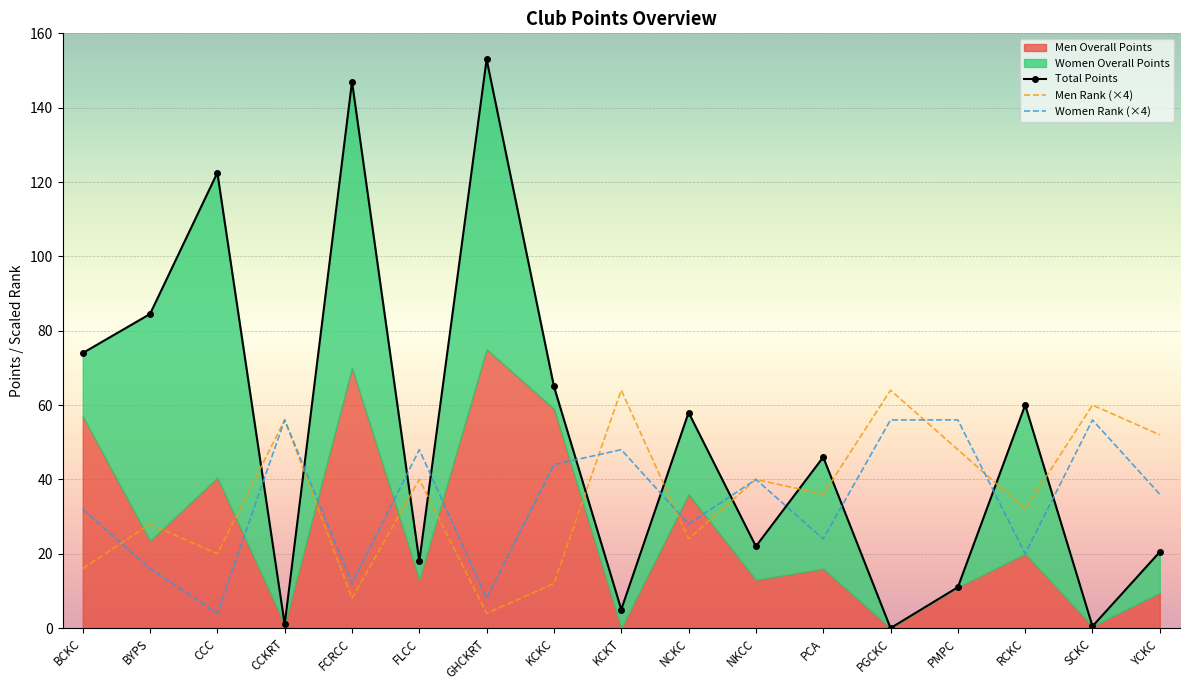

Reading right to left, transcribe all the data shown in this chart.

Total Points: YCKC=20.5	SCKC=0.5	RCKC=60.0	PMPC=11.0	PGCKC=0.0	PCA=46.0	NKCC=22.0	NCKC=58.0	KCKT=5.0	KCKC=65.0	GHCKRT=153.0	FLCC=18.0	FCRCC=147.0	CCKRT=1.0	CCC=122.5	BYPS=84.5	BCKC=74.0
Men Rank: YCKC=52.0	SCKC=60.0	RCKC=32.0	PMPC=48.0	PGCKC=64.0	PCA=36.0	NKCC=40.0	NCKC=24.0	KCKT=64.0	KCKC=12.0	GHCKRT=4.0	FLCC=40.0	FCRCC=8.0	CCKRT=56.0	CCC=20.0	BYPS=28.0	BCKC=16.0
Women Rank: YCKC=36.0	SCKC=56.0	RCKC=20.0	PMPC=56.0	PGCKC=56.0	PCA=24.0	NKCC=40.0	NCKC=28.0	KCKT=48.0	KCKC=44.0	GHCKRT=8.0	FLCC=48.0	FCRCC=12.0	CCKRT=56.0	CCC=4.0	BYPS=16.0	BCKC=32.0